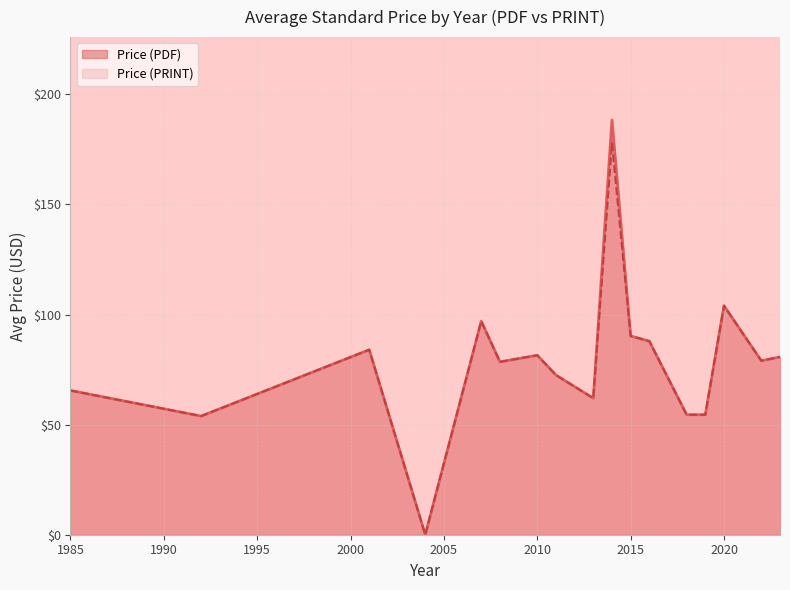

In Price (PRINT), how many points are higher than both neighbors (excluding endpoints)?

5